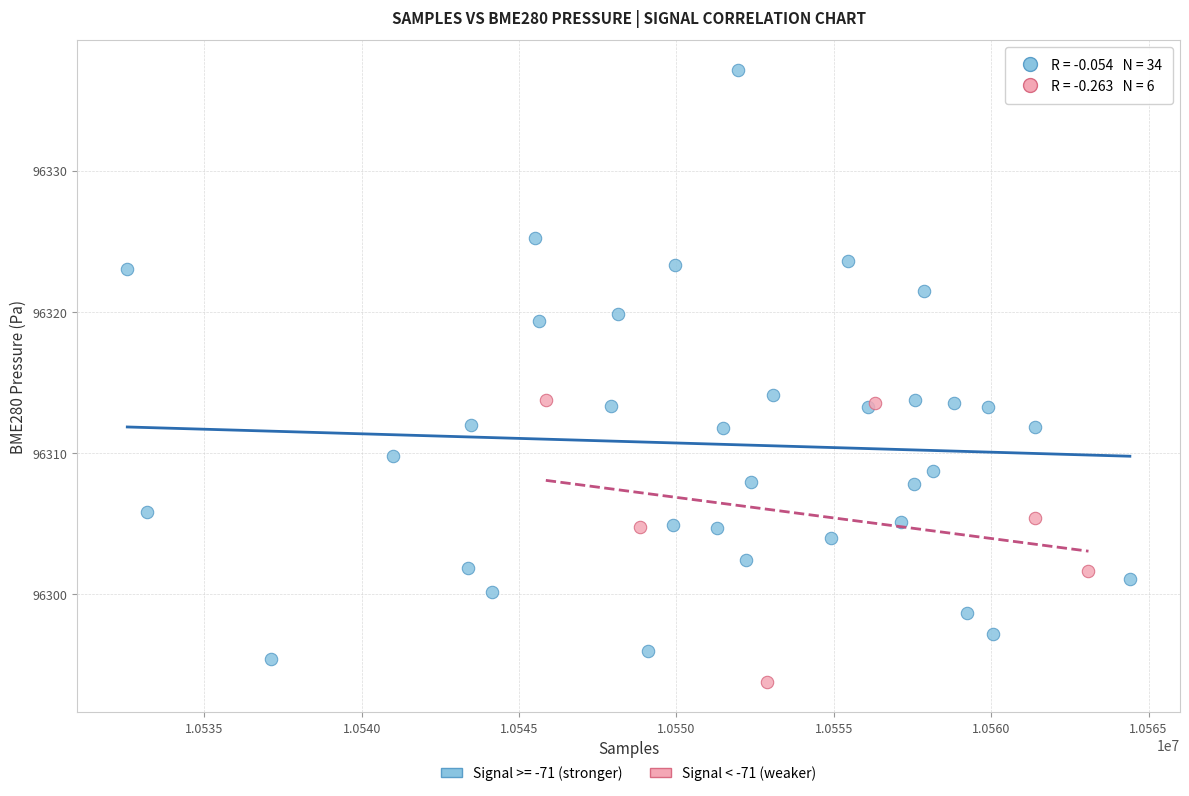

Which series has the largest Y range (max minus min)?

Signal >= -71 (stronger)